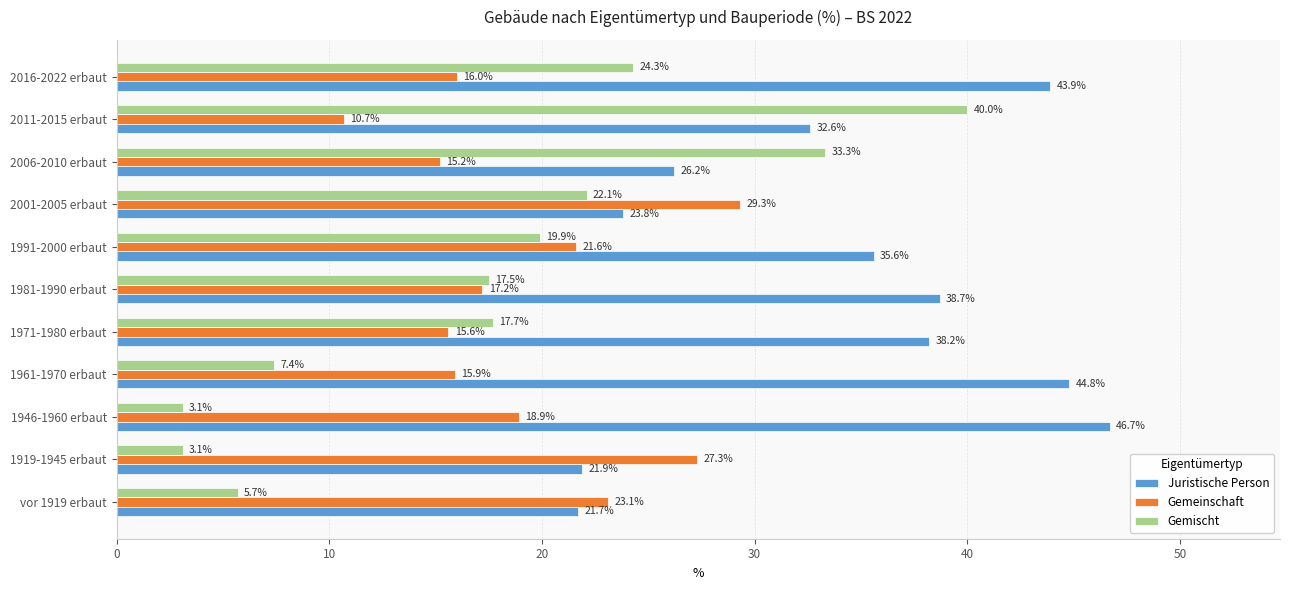

At how many categories does at least one series exceed 42?

3